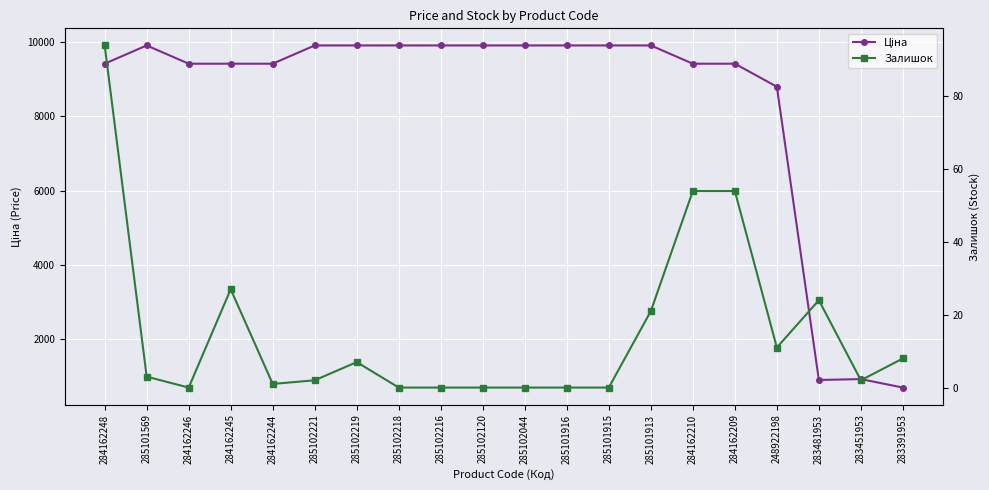

Which label corresponds to the smallest value in the chart?

284162246